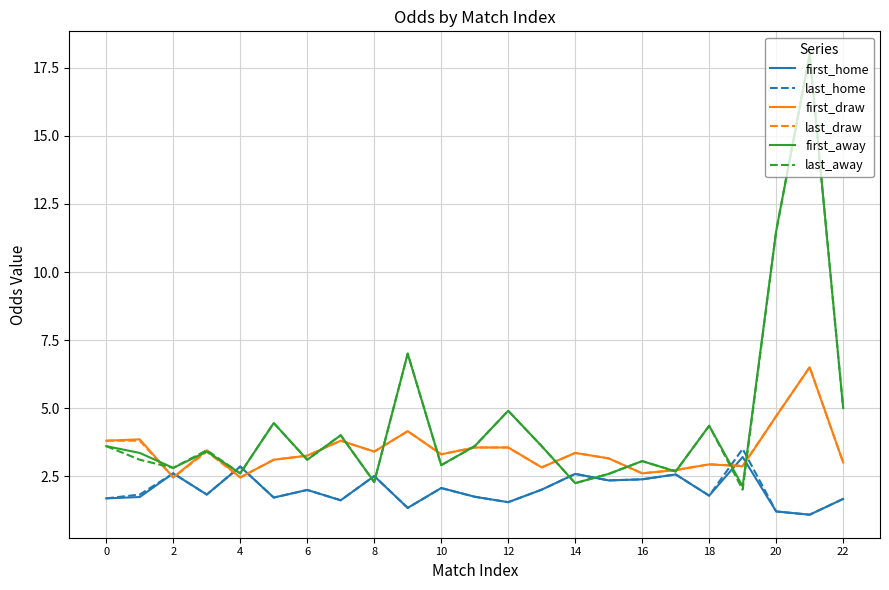

What is the lowest value of the first_away series?

2.1